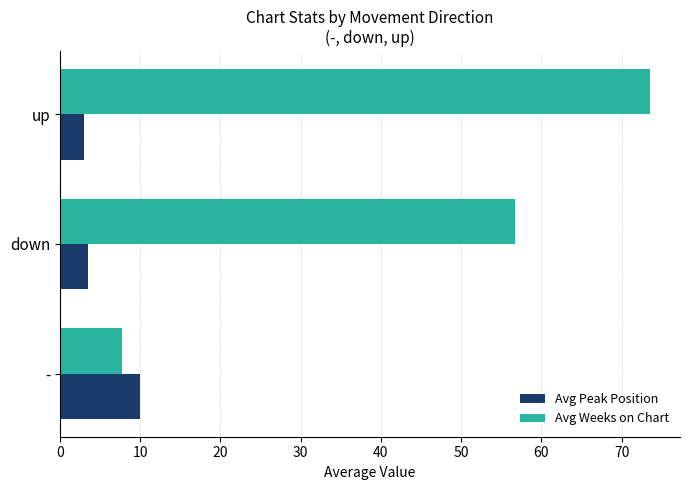

What is the highest value of the Avg Weeks on Chart series?

73.6